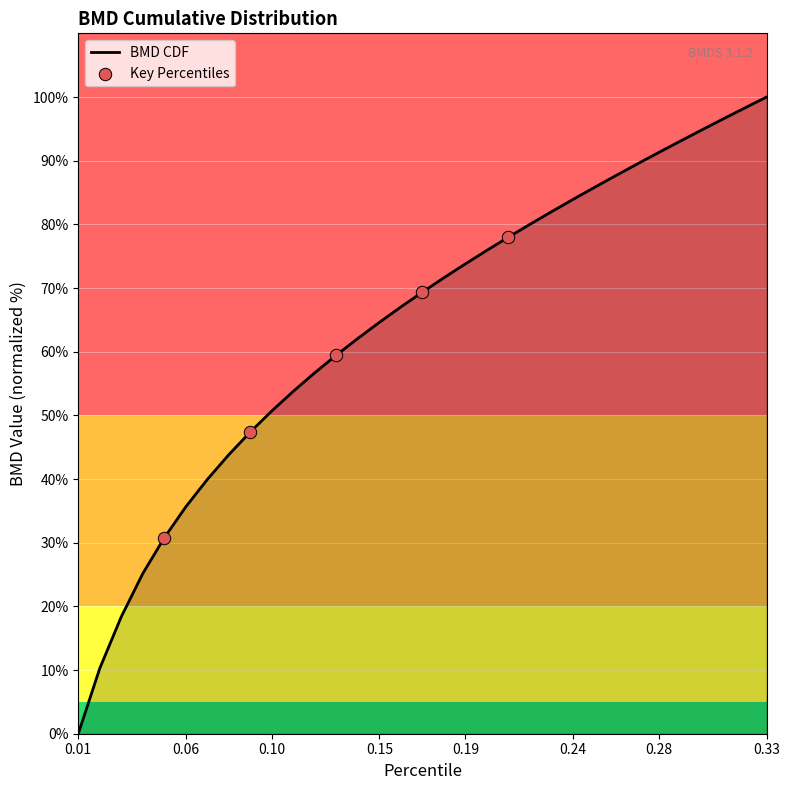

What is the difference between the maximum and minimum values?

100.0